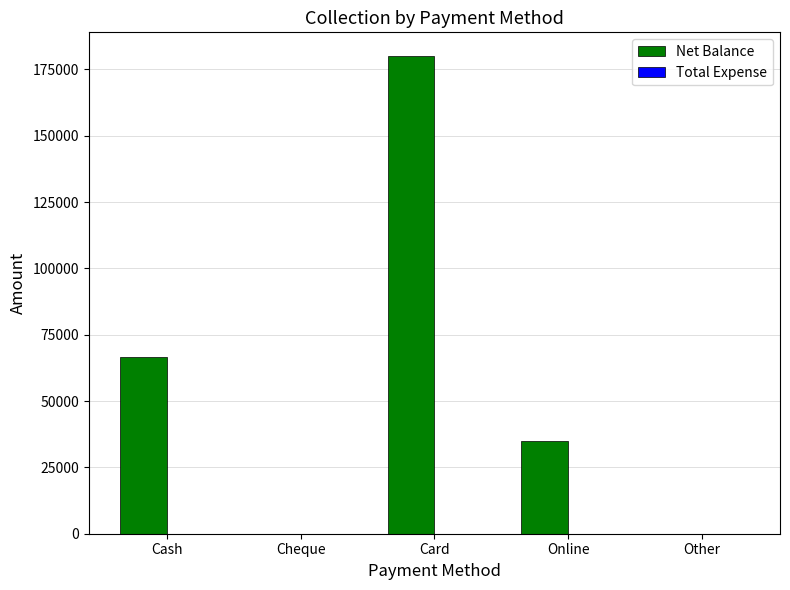

Are the bars horizontal?

No